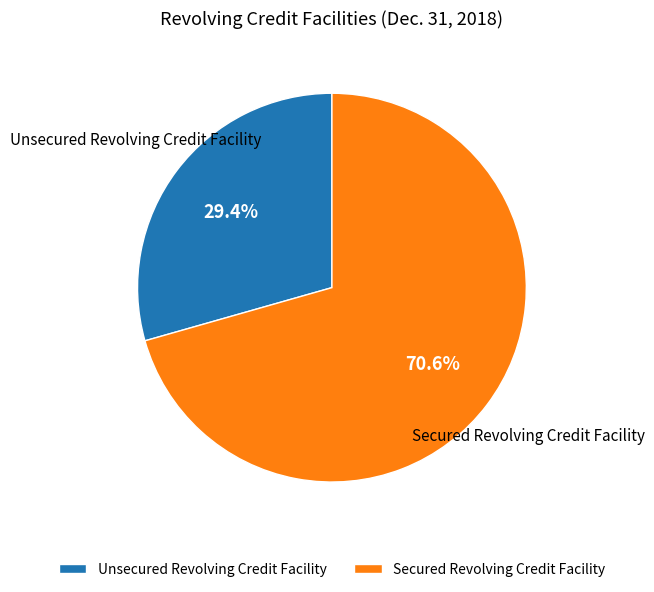

Which category has the smallest portion of the pie?

Unsecured Revolving Credit Facility